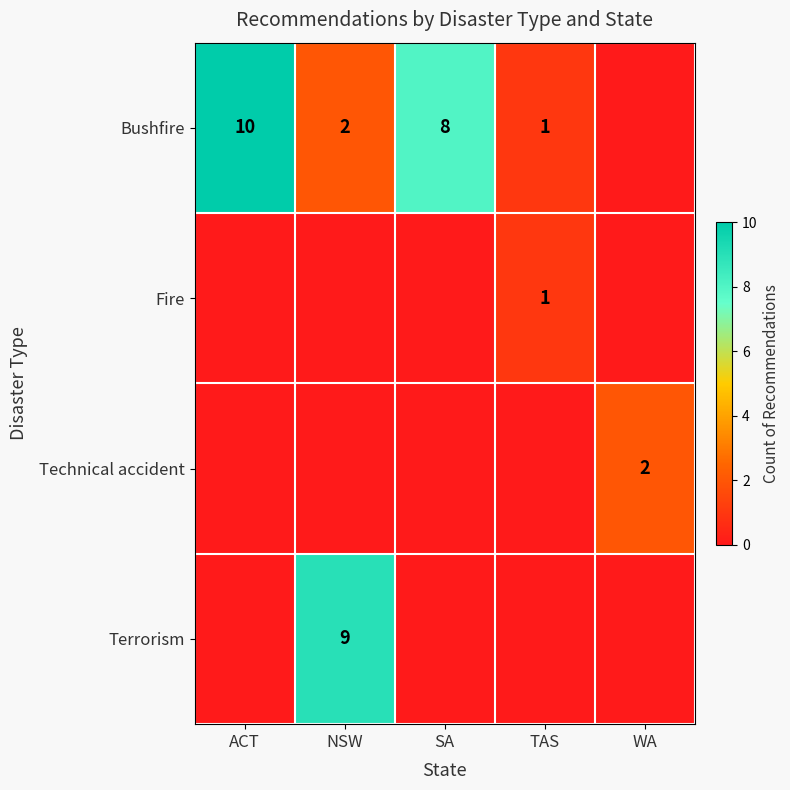

How many distinct data groups are displayed?

4